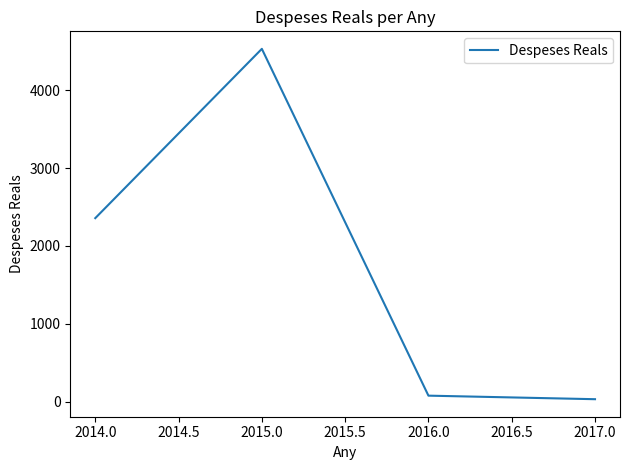

True or false: the data has more than 2 interior local peaks.

False